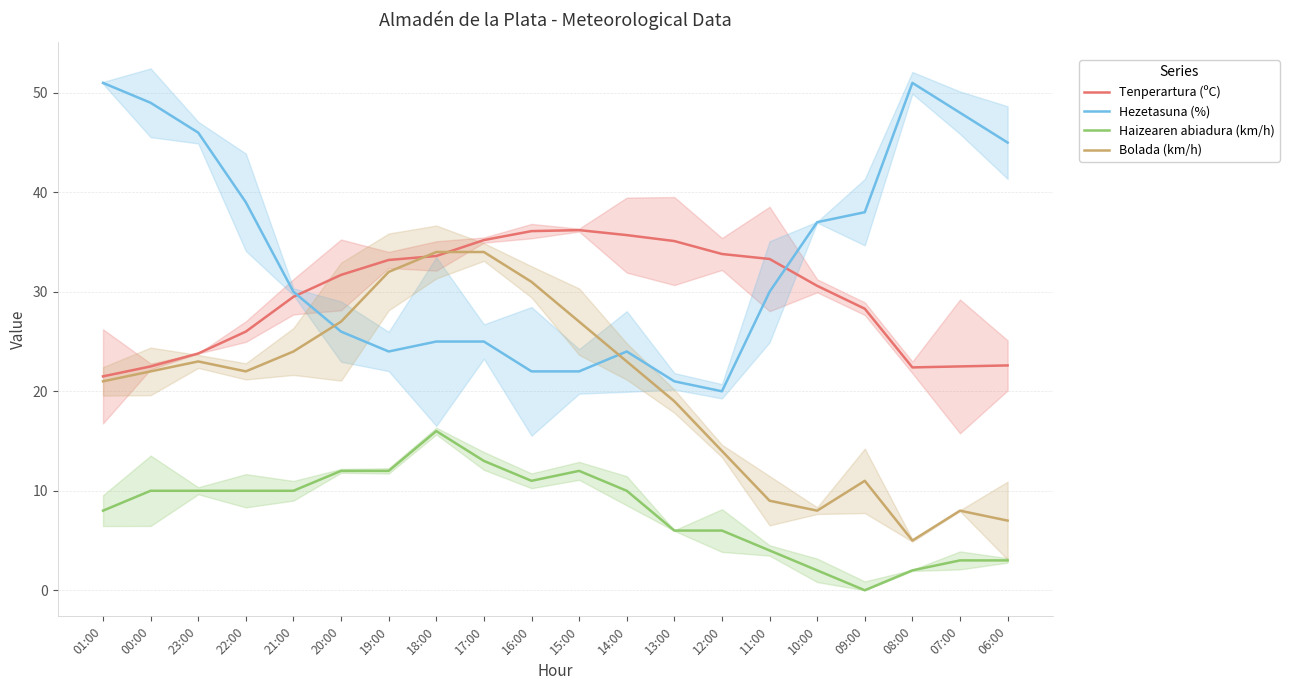

How many categories are shown in the chart?

20